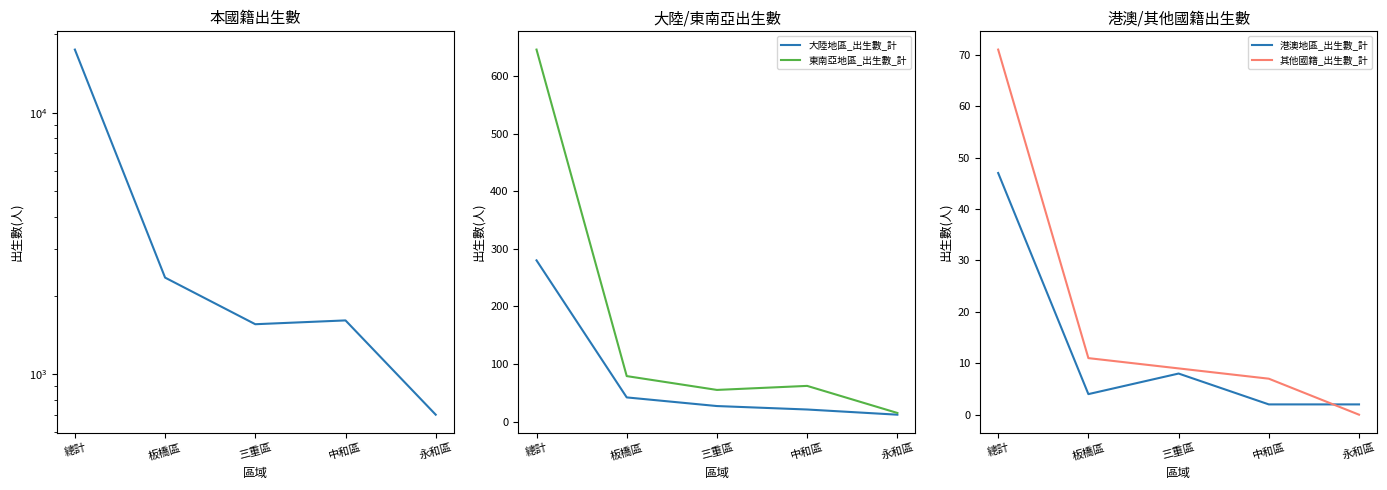

What is the sum of the 本國籍_出生數_計 values at 板橋區 and 永和區?

3043